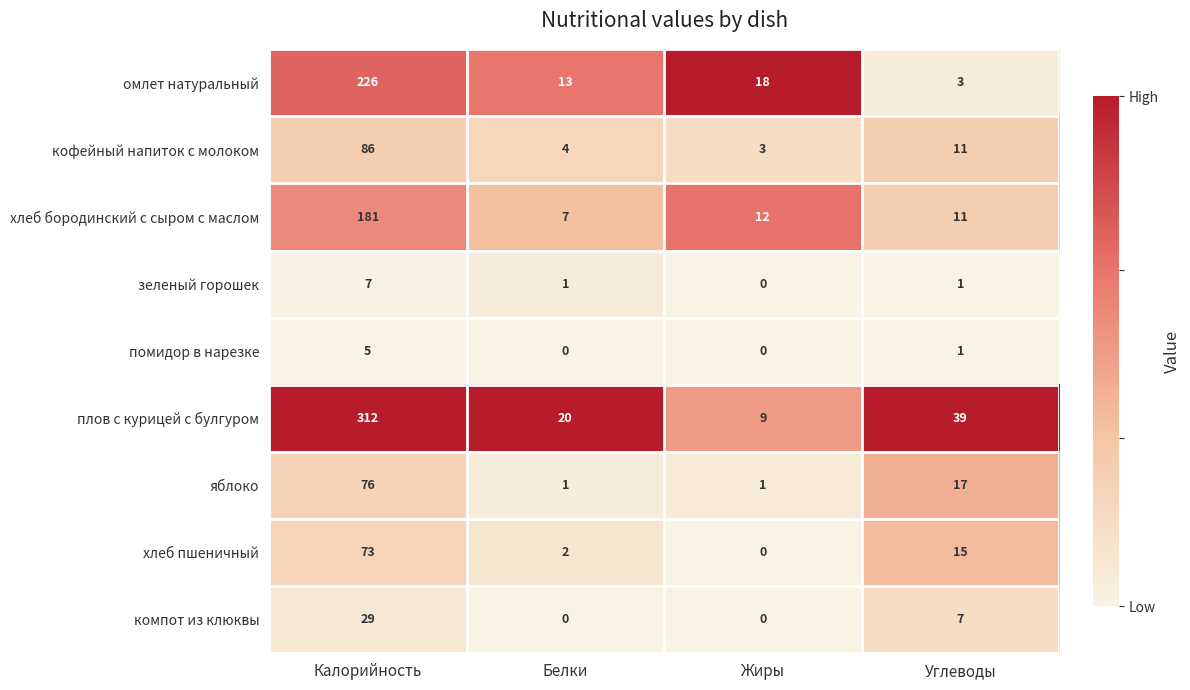

What is the maximum value for омлет натуральный?

226